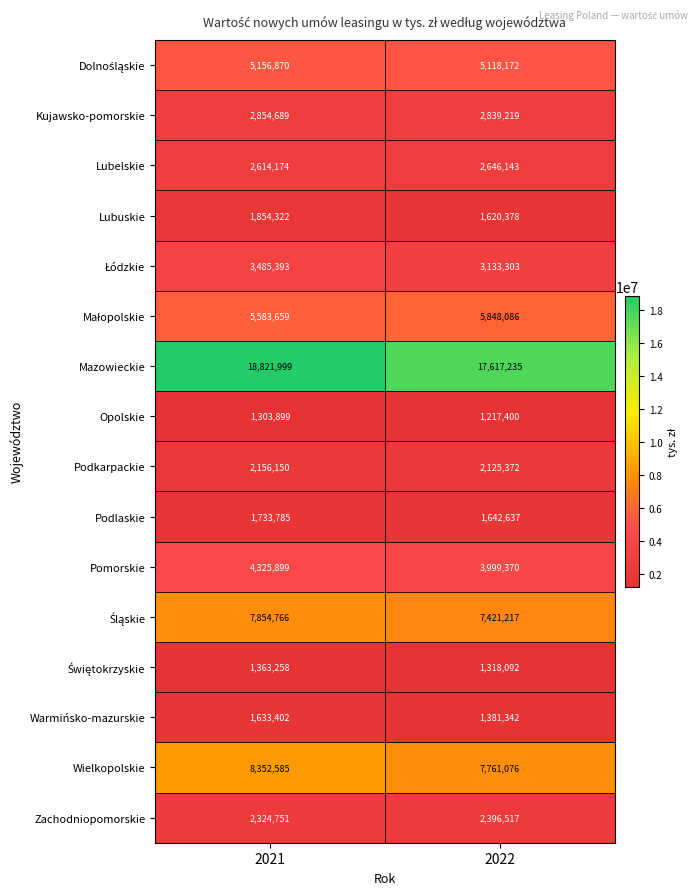

The value of Lubelskie at 2022 is 2646143. True or false?

True